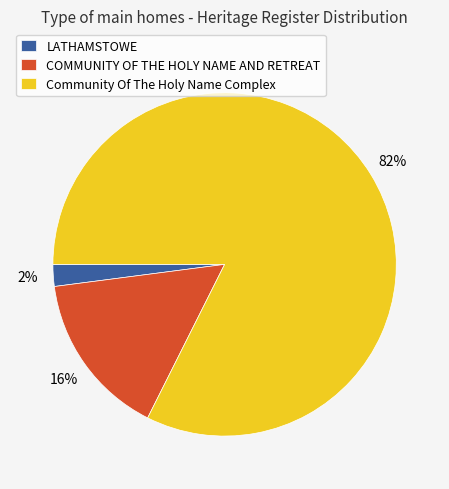

To the nearest percent, what is the average slice percentage?

33%